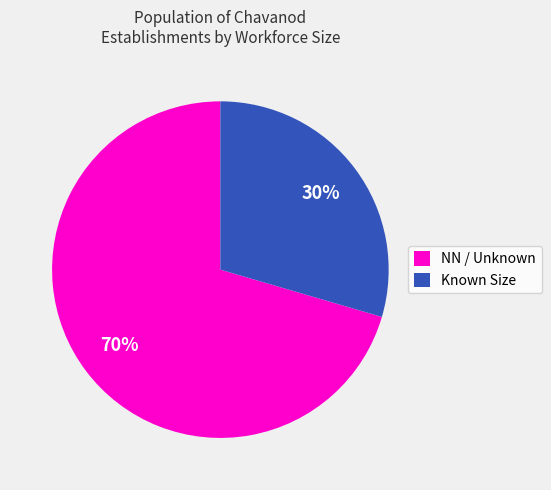

Rank the categories by value from lowest to highest.

Known Size, NN / Unknown